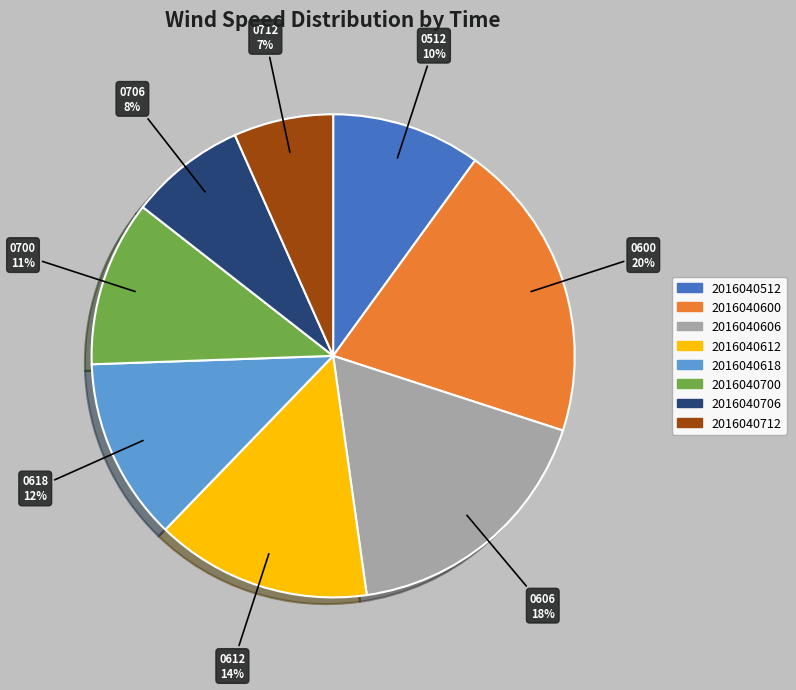

To the nearest percent, what percentage of the pie is 2016040512?

10%